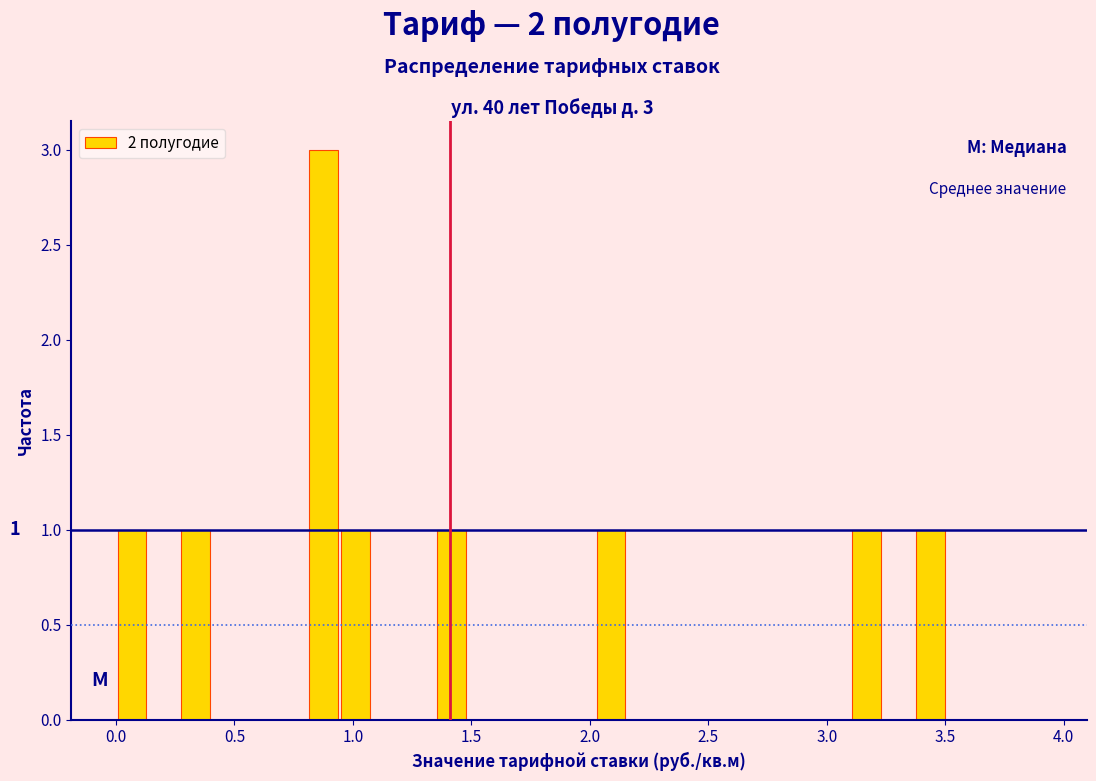

Around what value on the x-axis is the tallest bar? Give the approximate position of its centre, as read against the axis.

0.90